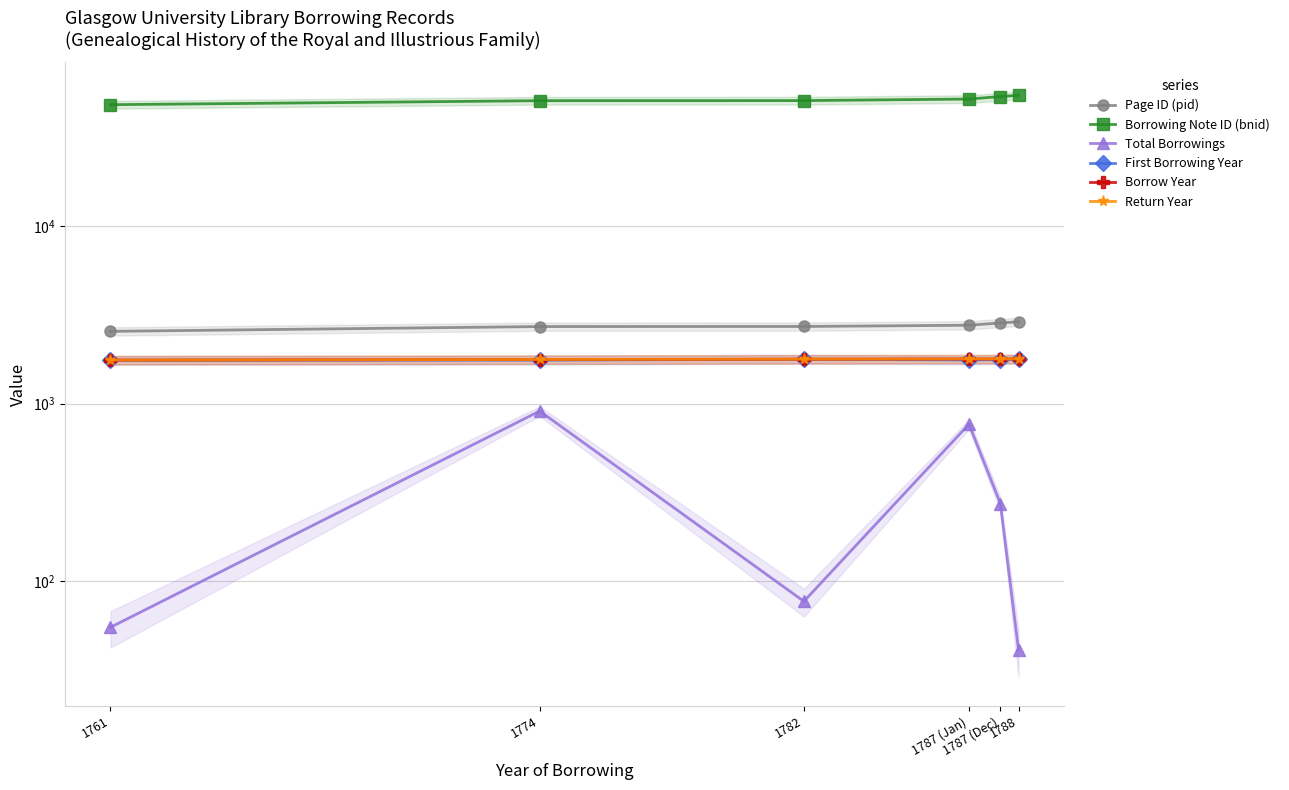

The Page ID (pid) series shows 2724 at 1782. True or false?

True